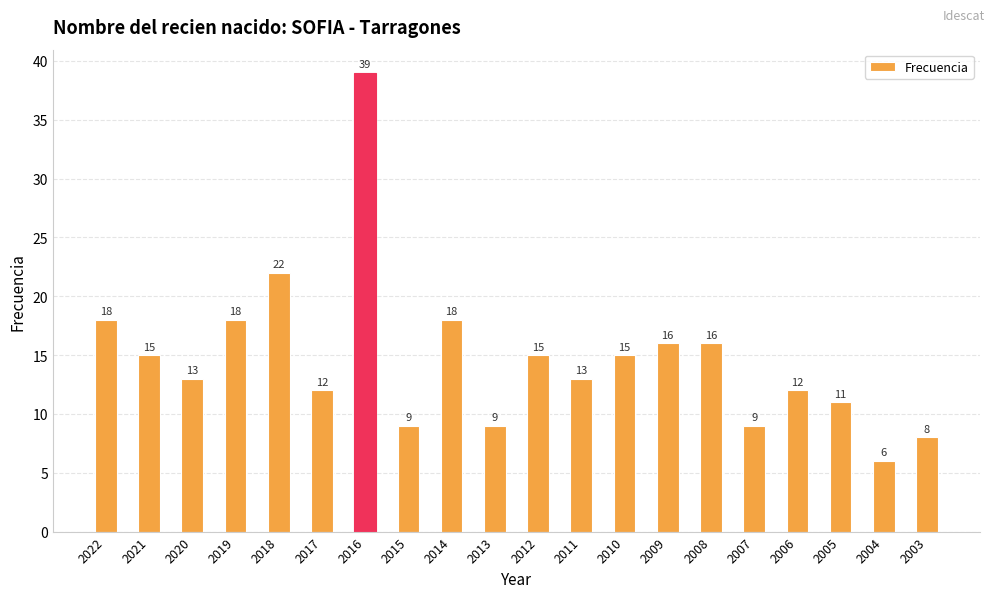

True or false: the data shows 17 at 2017.

False